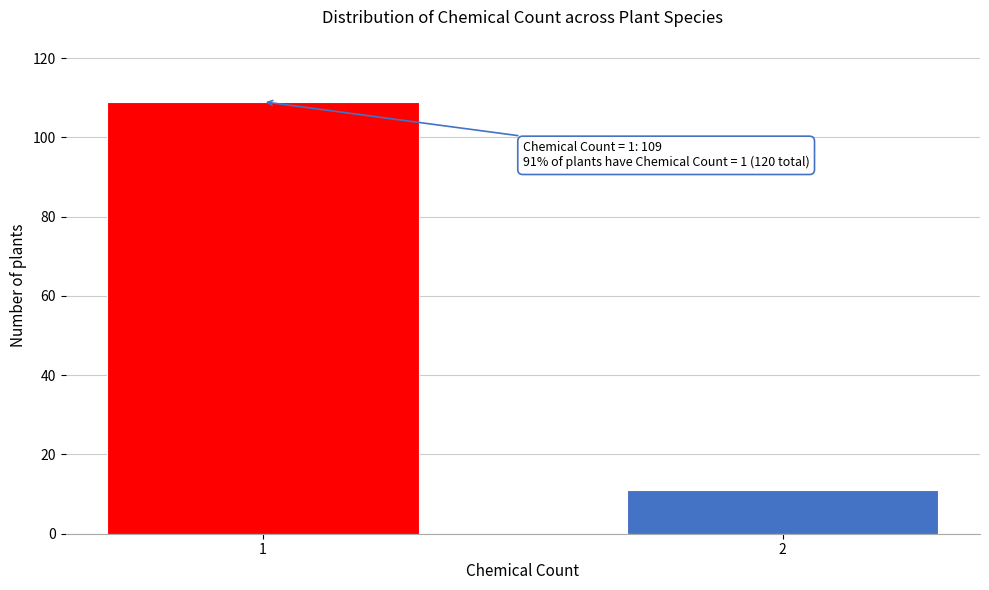

Reading left to right, transcribe all the data shown in this chart.

1=109	2=11